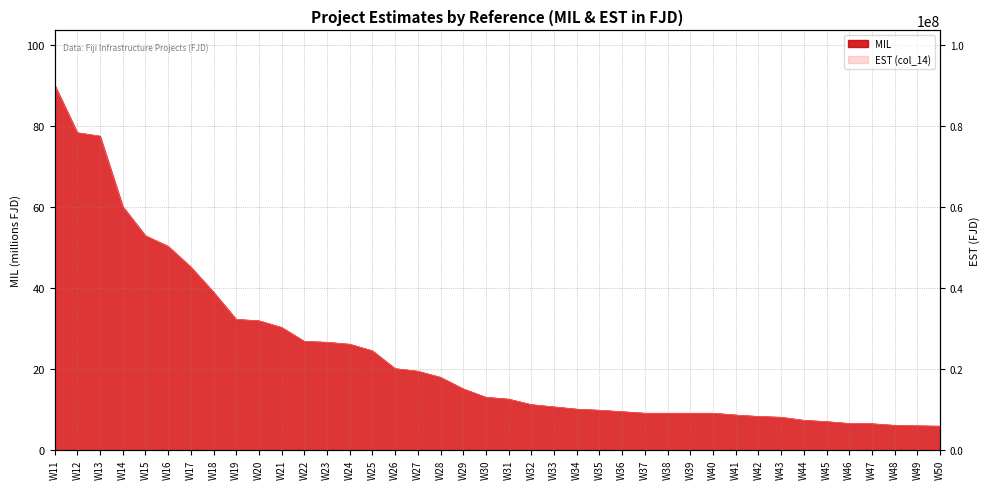

True or false: col_14 has more than 2 points higher than both neighbors.

False